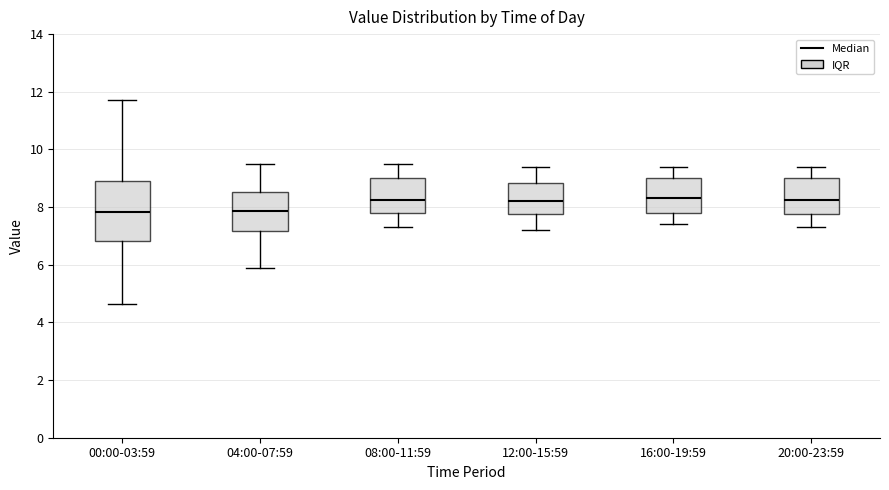

Where does the median line of the box for 20:00-23:59 sit on the y-axis? The values are not printed on the chart, so give them approximately, as read against the axis.

8.2